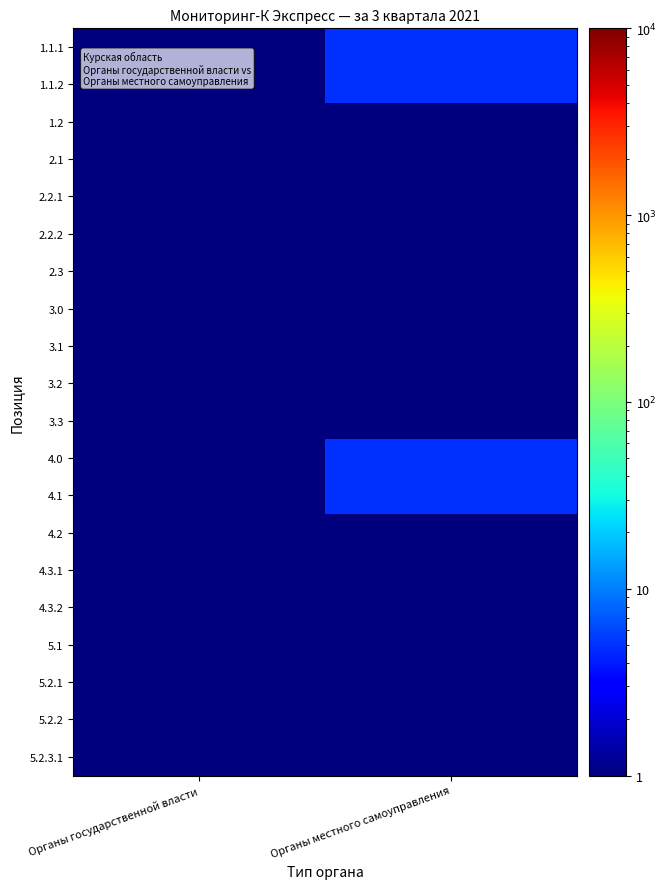

Reading left to right, what are all the values shown in this chart?

1.1.1: Органы государственной власти=1	Органы местного самоуправления=5
1.1.2: Органы государственной власти=1	Органы местного самоуправления=5
1.2: Органы государственной власти=1	Органы местного самоуправления=1
2.1: Органы государственной власти=1	Органы местного самоуправления=1
2.2.1: Органы государственной власти=1	Органы местного самоуправления=1
2.2.2: Органы государственной власти=1	Органы местного самоуправления=1
2.3: Органы государственной власти=1	Органы местного самоуправления=1
3.0: Органы государственной власти=1	Органы местного самоуправления=1
3.1: Органы государственной власти=1	Органы местного самоуправления=1
3.2: Органы государственной власти=1	Органы местного самоуправления=1
3.3: Органы государственной власти=1	Органы местного самоуправления=1
4.0: Органы государственной власти=1	Органы местного самоуправления=5
4.1: Органы государственной власти=1	Органы местного самоуправления=5
4.2: Органы государственной власти=1	Органы местного самоуправления=1
4.3.1: Органы государственной власти=1	Органы местного самоуправления=1
4.3.2: Органы государственной власти=1	Органы местного самоуправления=1
5.1: Органы государственной власти=1	Органы местного самоуправления=1
5.2.1: Органы государственной власти=1	Органы местного самоуправления=1
5.2.2: Органы государственной власти=1	Органы местного самоуправления=1
5.2.3.1: Органы государственной власти=1	Органы местного самоуправления=1